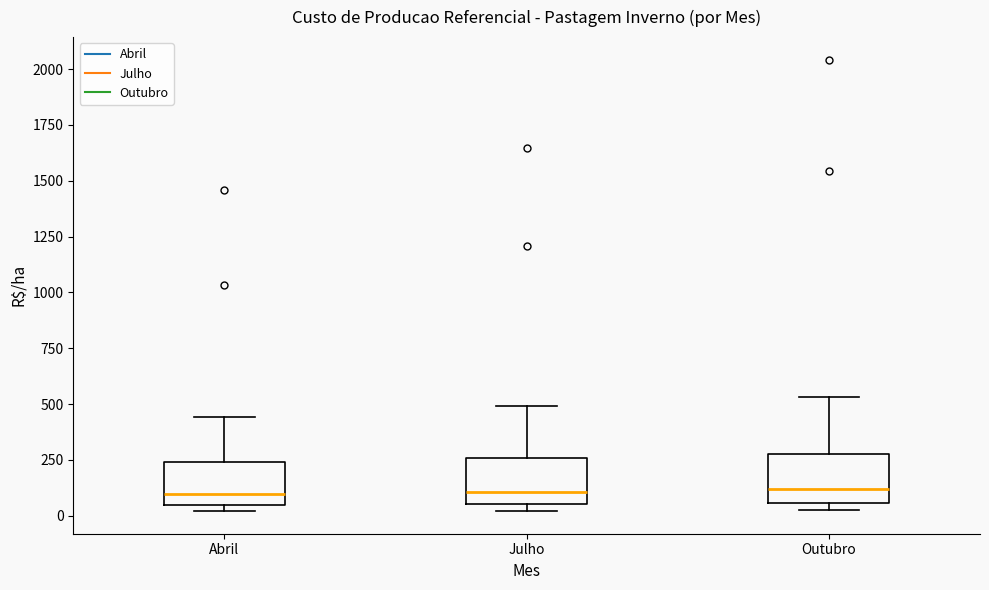

Reading left to right, transcribe this box plot: for each box, give where its median line is, the range the box spans, and where its two whiskers end, as read against the y-axis. The values are not printed on the chart, so give them approximately, as read against the axis.

Abril: median 100, box 50 to 250, whiskers 0 to 450
Julho: median 100, box 50 to 250, whiskers 0 to 500
Outubro: median 100, box 50 to 300, whiskers 50 (just below the box's lower edge) to 550